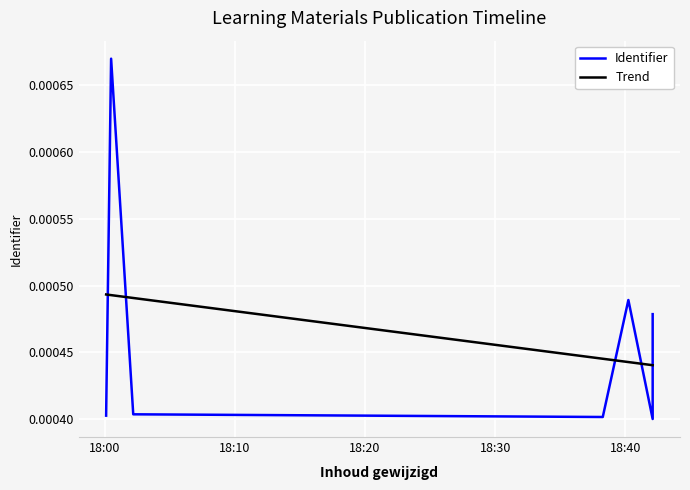

How many lines are shown in the chart?

2